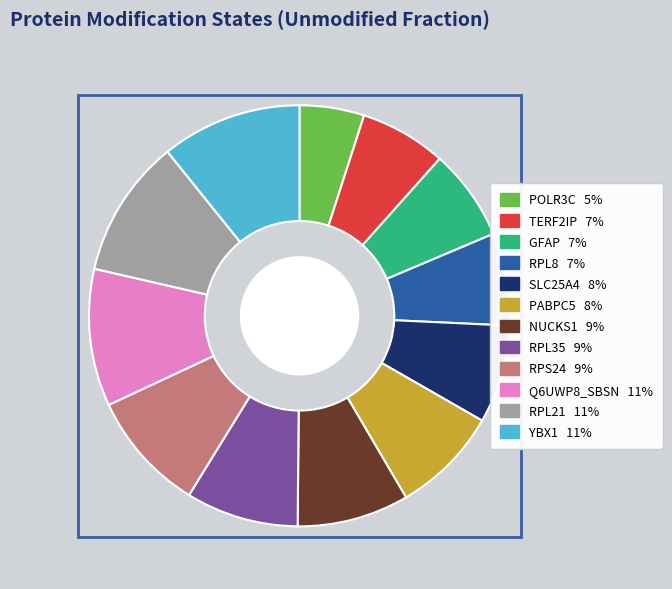

Is the sum of YBX1 and RPL35 greater than half?

No